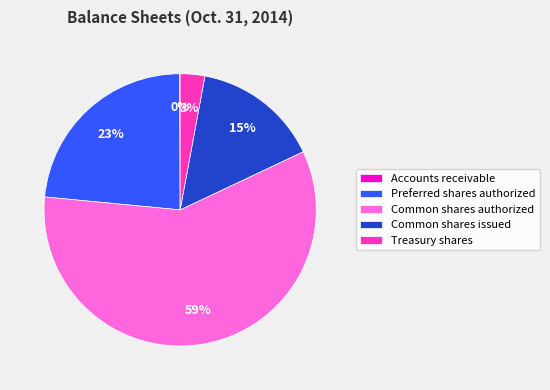

True or false: Common shares issued accounts for 6% of the total.

False